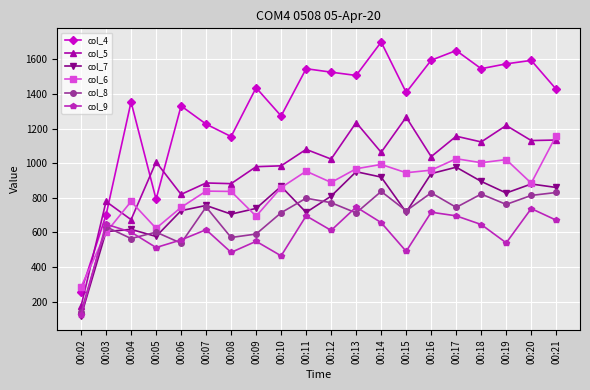

At which label does col_4 reach its peak?

00:14